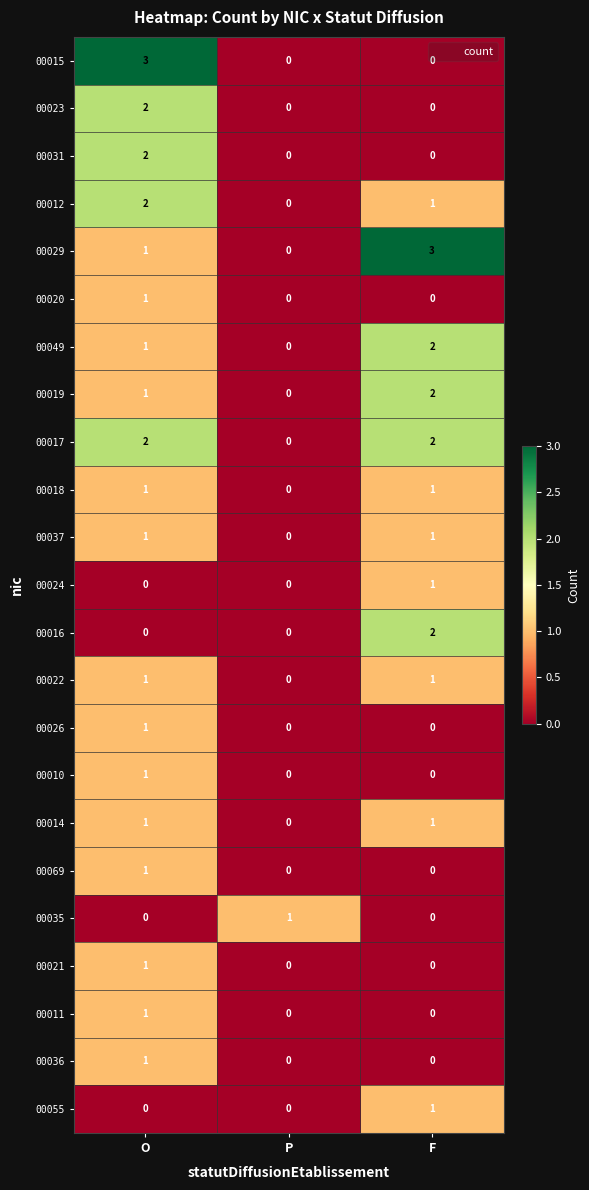

Which series changed the most between P and F?

00029